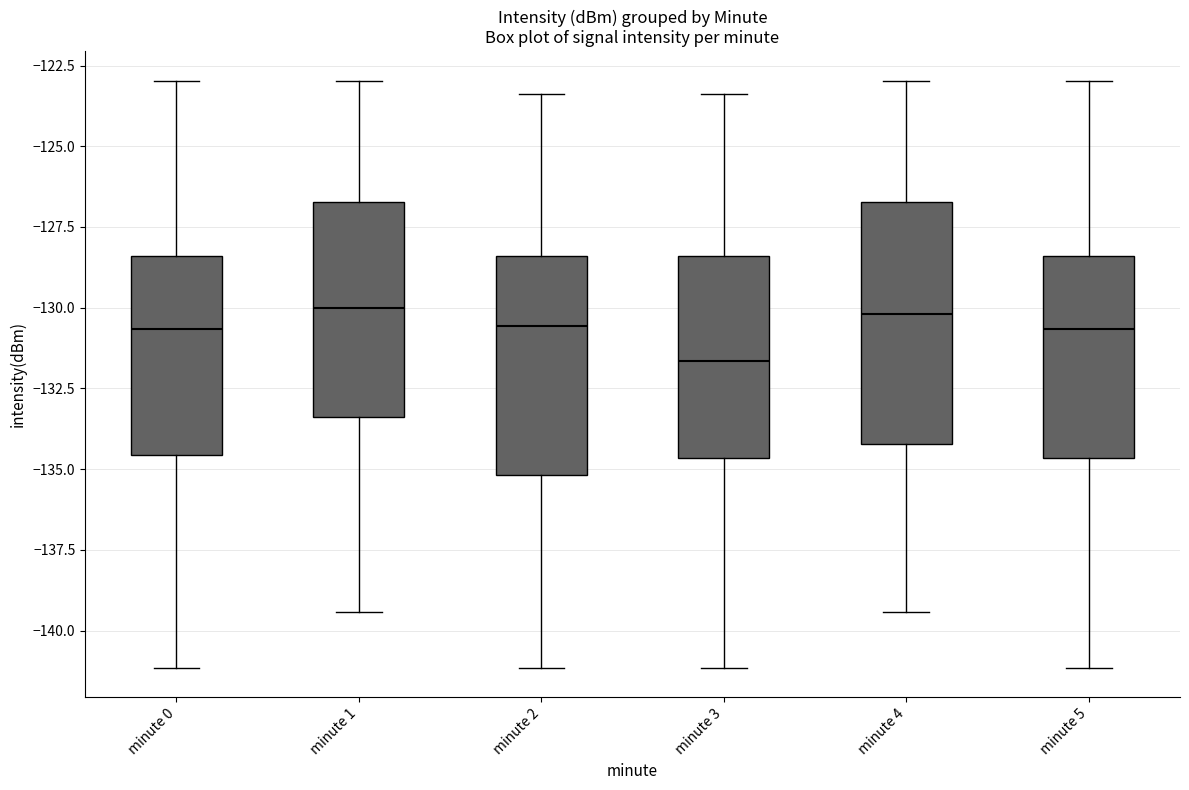

Where is the lower edge of the box for minute 1 on the y-axis? The values are not printed on the chart, so give them approximately, as read against the axis.

-133.5